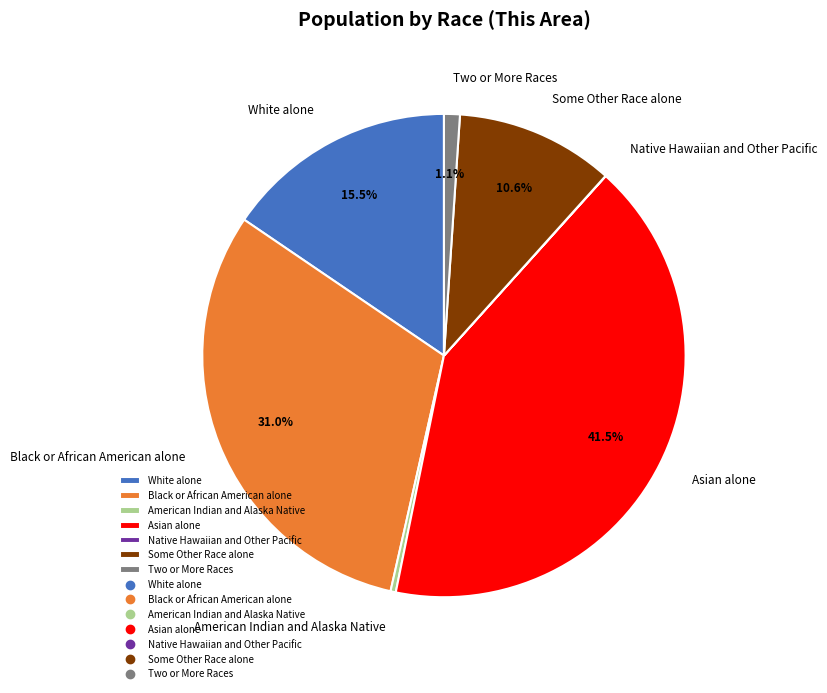

What is the largest slice in the pie chart?

Asian alone